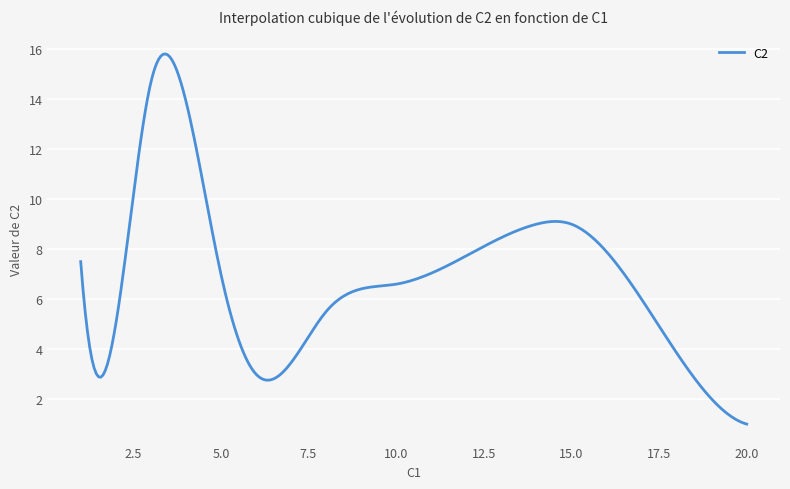

What is the difference between the maximum and minimum values?

14.8